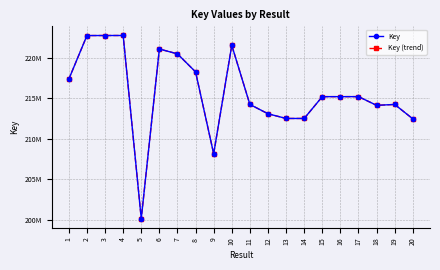

True or false: Key (trend) has a value of 119662152 at 19.

False